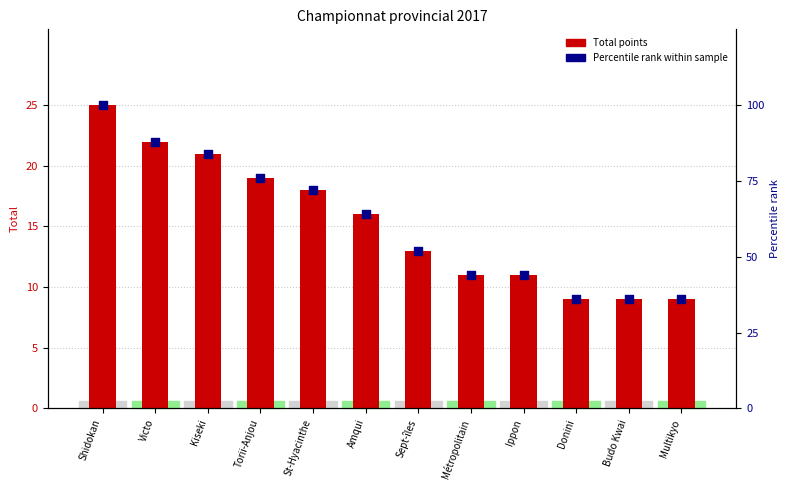

At how many categories does at least one series exceed 32?

12